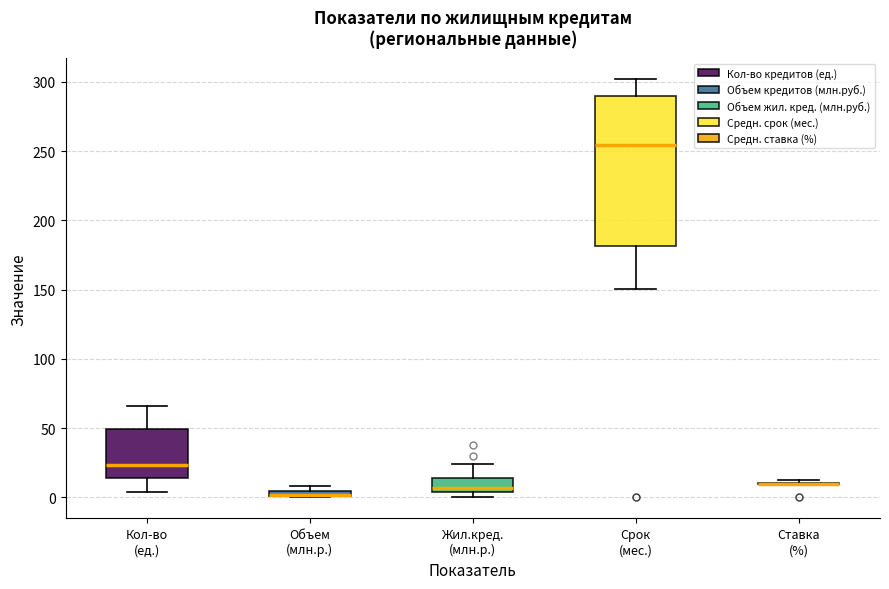

Which box is the tallest, from its lower edge to its upper edge?

Срок (мес.)